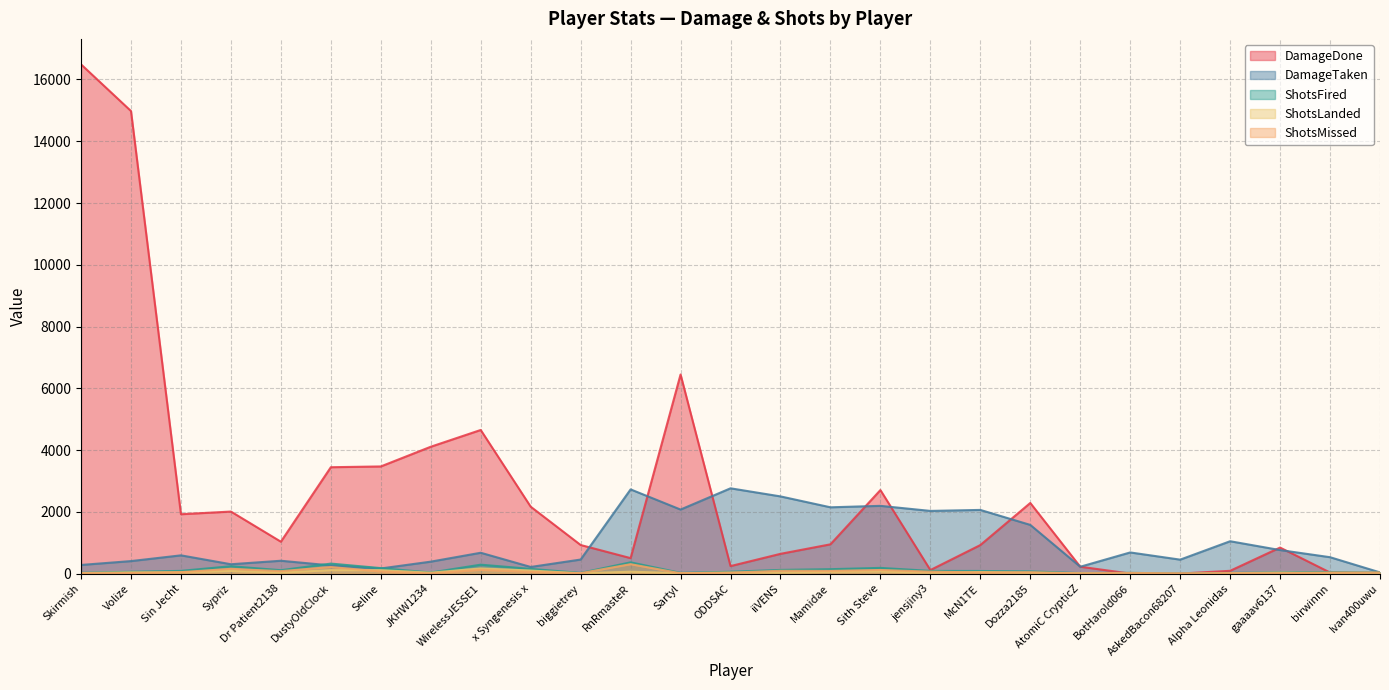

Where is ShotsMissed nearest to the value 152?

Sypriz